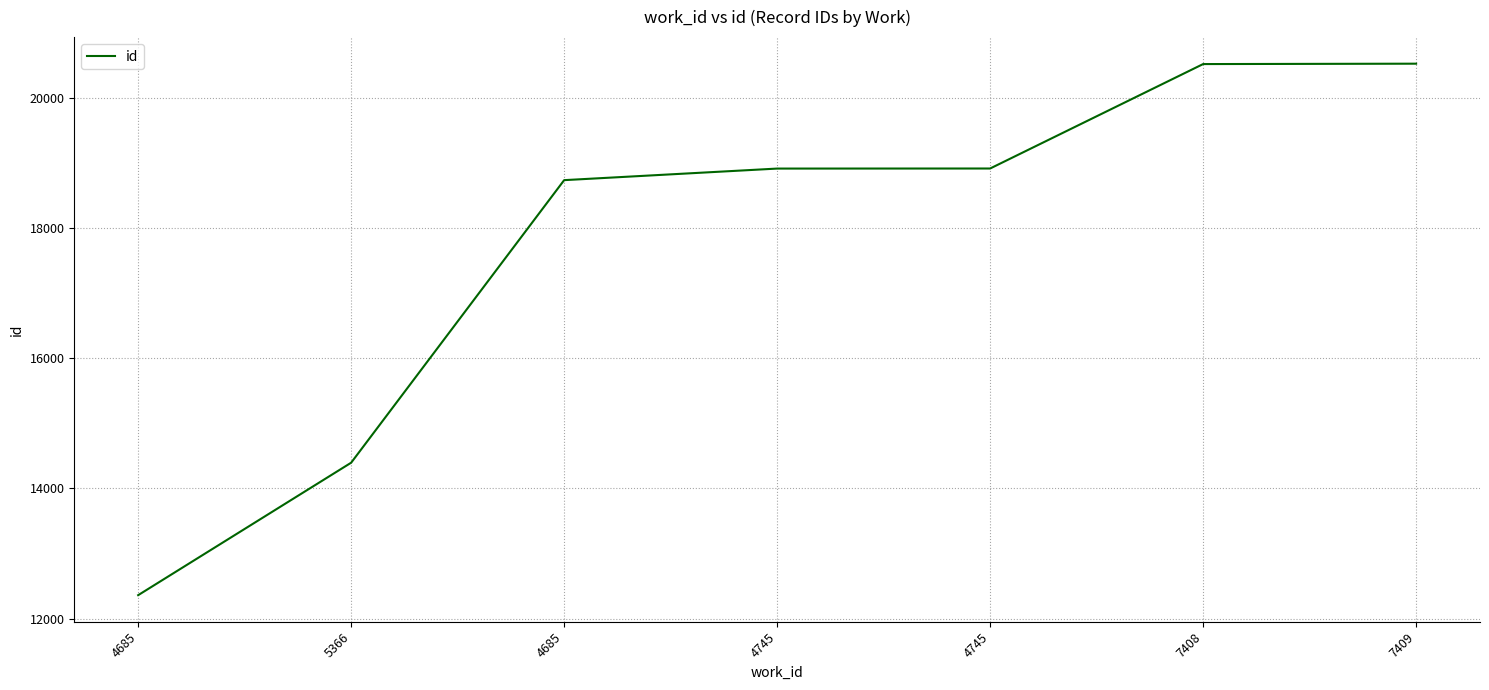

What is the greatest value displayed?

20532